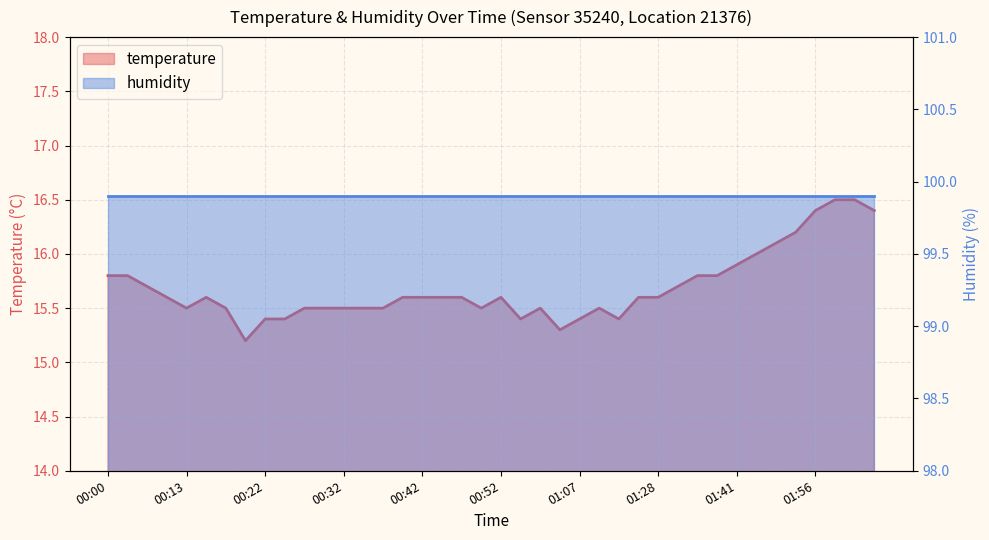

Reading right to left, transcribe all the data shown in this chart.

16.4	16.5	16.5	16.4	16.2	16.1	16.0	15.9	15.8	15.8	15.7	15.6	15.6	15.4	15.5	15.4	15.3	15.5	15.4	15.6	15.5	15.6	15.6	15.6	15.6	15.5	15.5	15.5	15.5	15.5	15.4	15.4	15.2	15.5	15.6	15.5	15.6	15.7	15.8	15.8